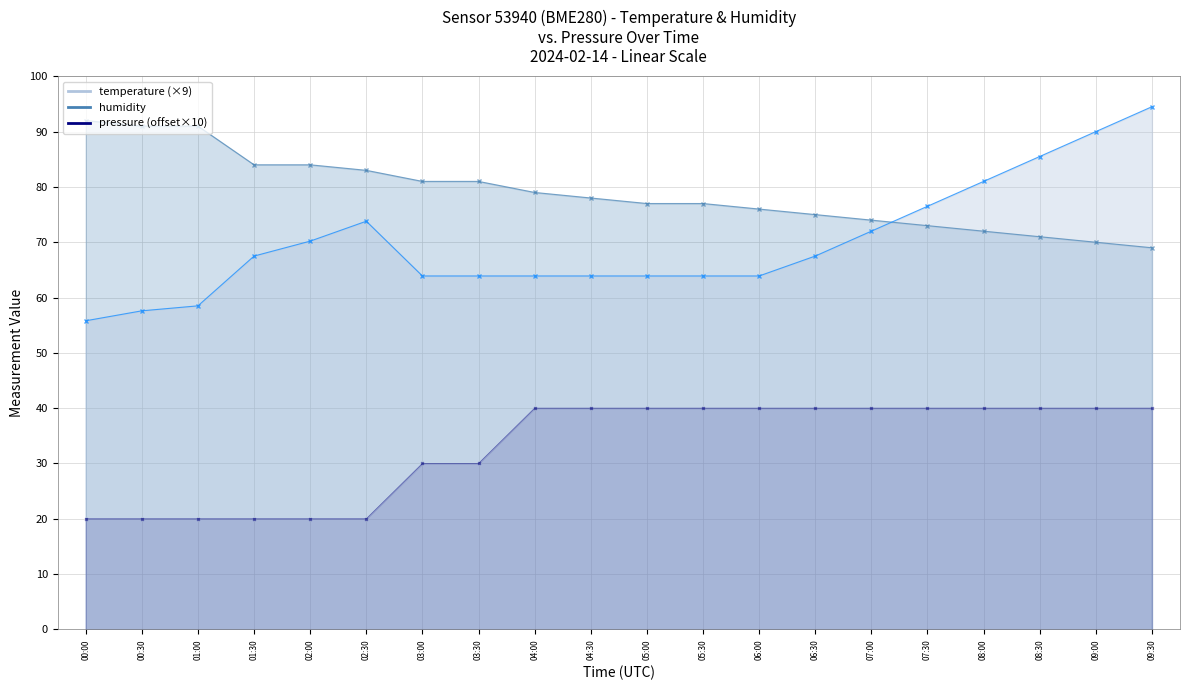

Count the number of categories in the chart.

20